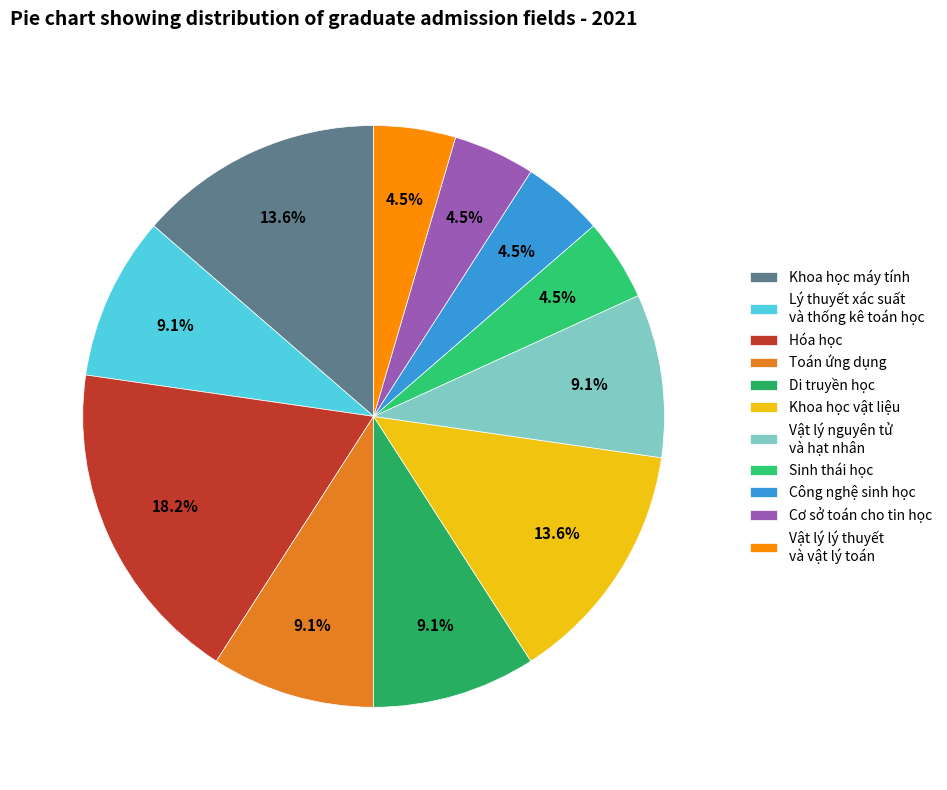

To the nearest percent, what is the average slice percentage?

9%